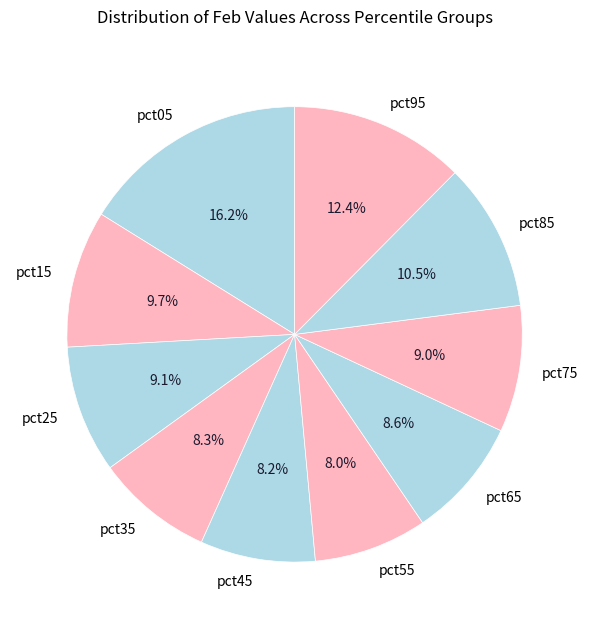

What percentage do pct15 and pct25 together represent?

18.8%